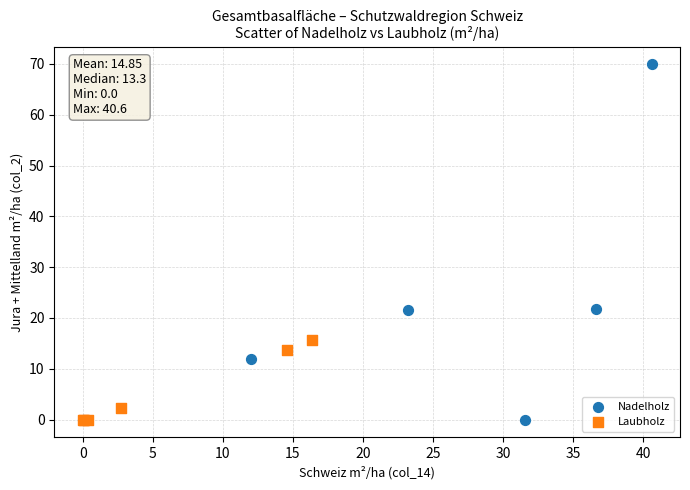

Which series contains the highest Y value?

Nadelholz